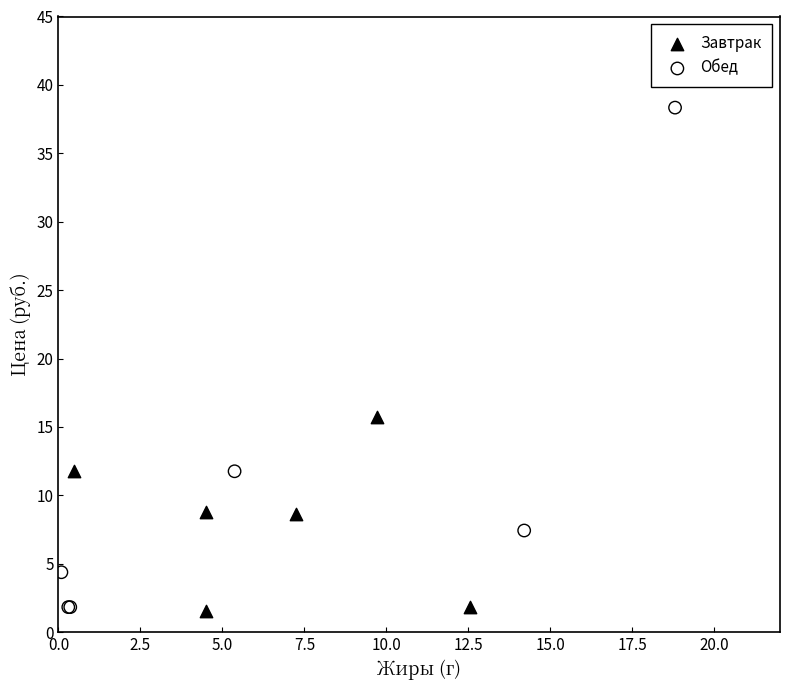

Which series has the largest Y range (max minus min)?

Обед